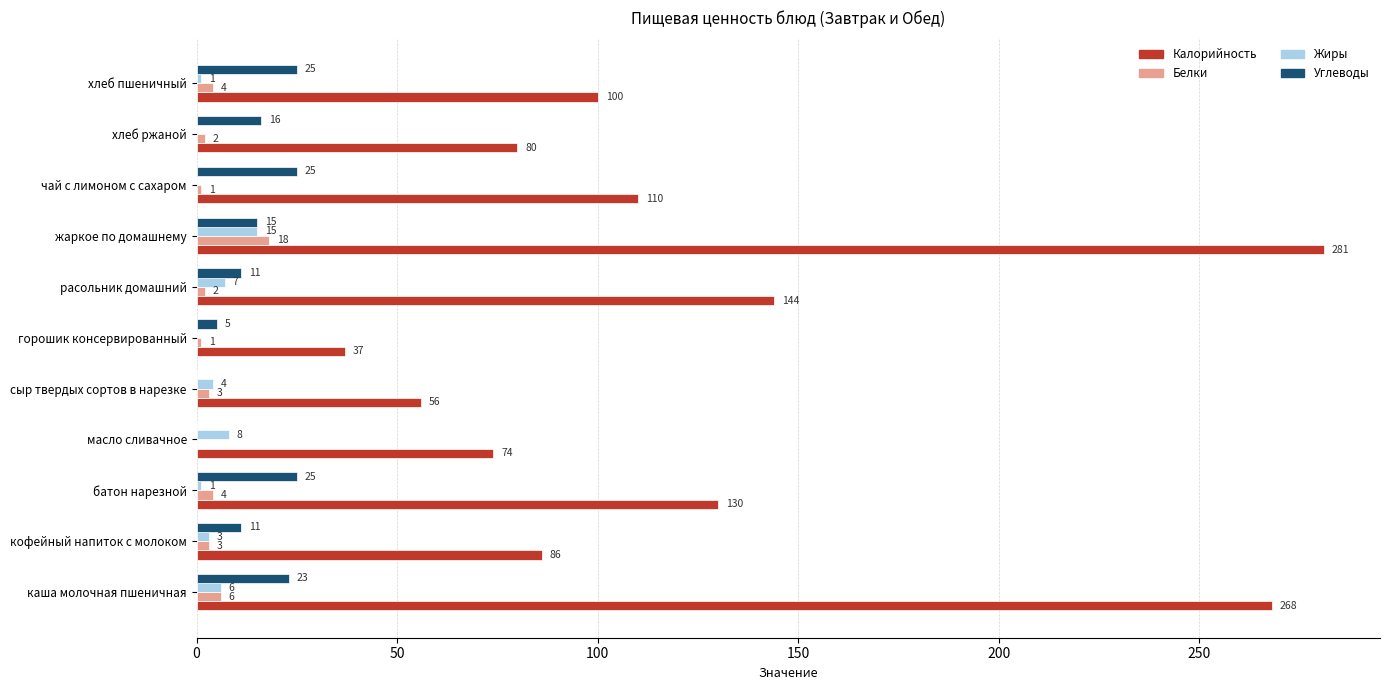

How many distinct data groups are displayed?

4